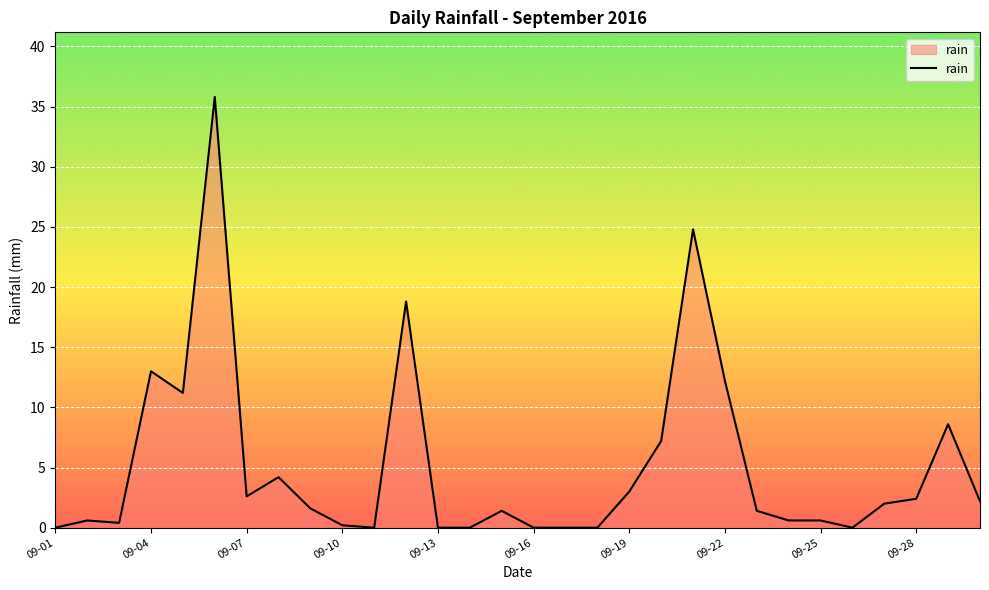

What is the greatest value displayed?

35.8